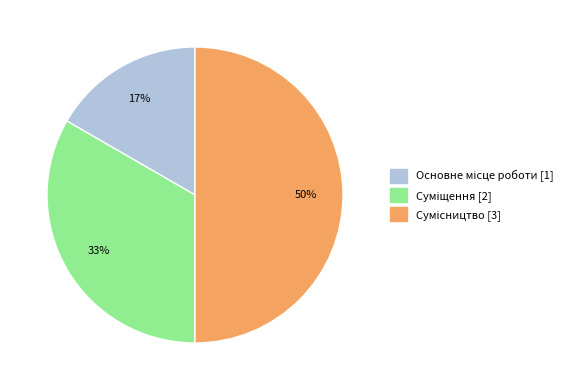

To the nearest percent, what is the difference between the largest and smallest slice percentages?

33%